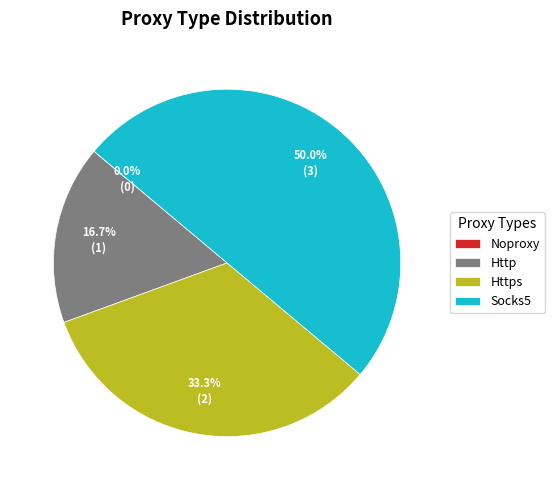

What portion of the pie excludes Socks5?

50.0%